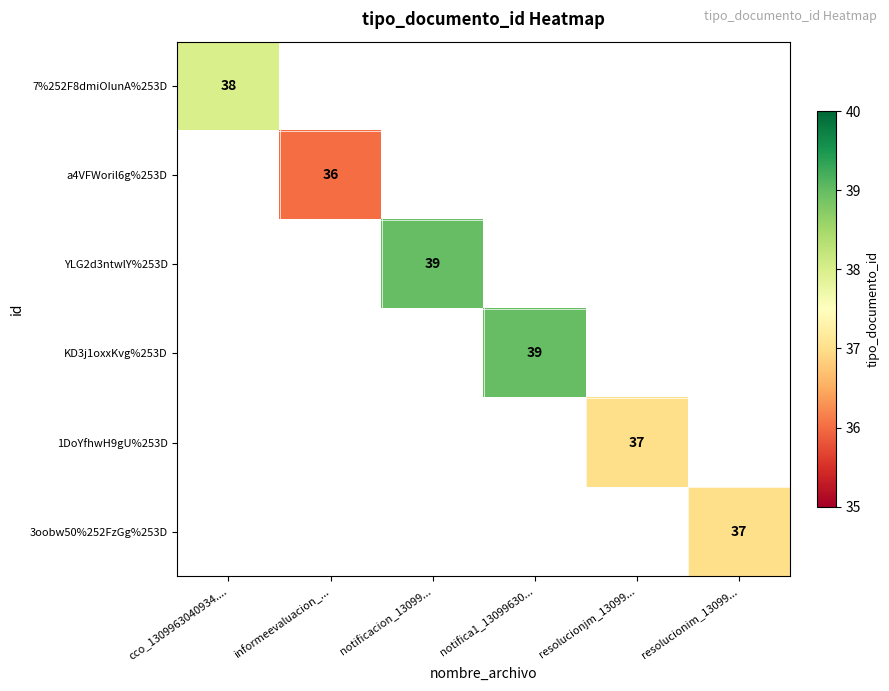

Is it true that YLG2d3ntwlY%253D equals 20 at notificacion_13099...?

False